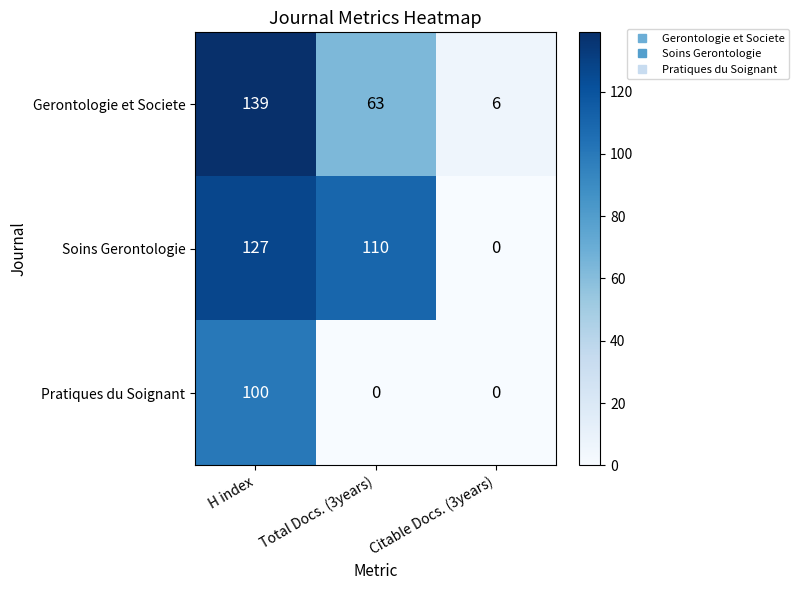

Reading left to right, list all the values displayed in this chart.

Gerontologie et Societe: H index=139	Total Docs. (3years)=63	Citable Docs. (3years)=6
Soins Gerontologie: H index=127	Total Docs. (3years)=110	Citable Docs. (3years)=0
Pratiques du Soignant: H index=100	Total Docs. (3years)=0	Citable Docs. (3years)=0